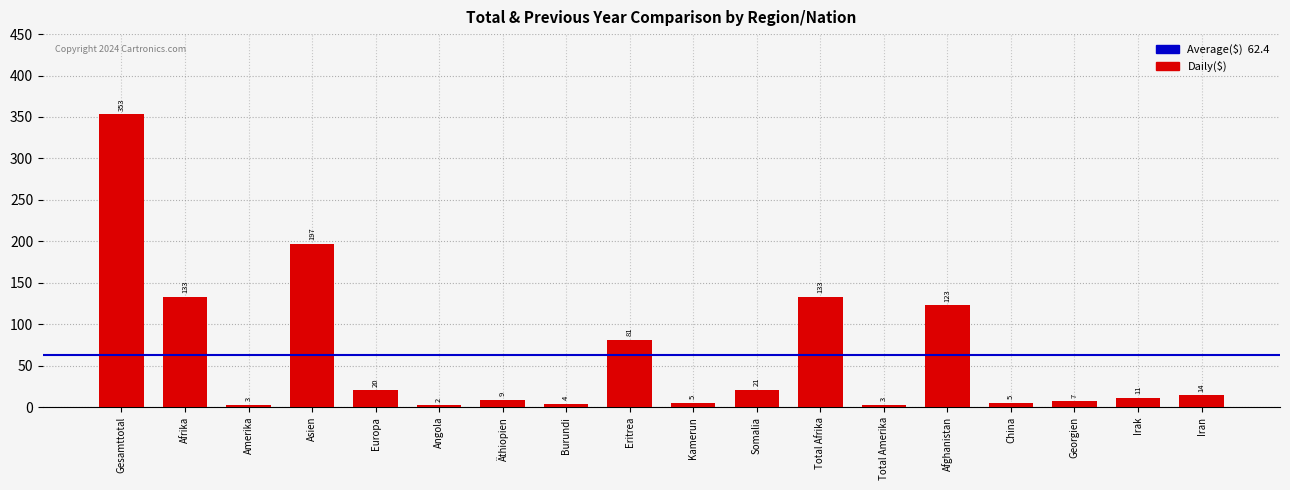

Reading right to left, list all the values displayed in this chart.

Iran=14	Irak=11	Georgien=7	China=5	Afghanistan=123	Total Amerika=3	Total Afrika=133	Somalia=21	Kamerun=5	Eritrea=81	Burundi=4	Äthiopien=9	Angola=2	Europa=20	Asien=197	Amerika=3	Afrika=133	Gesamttotal=353